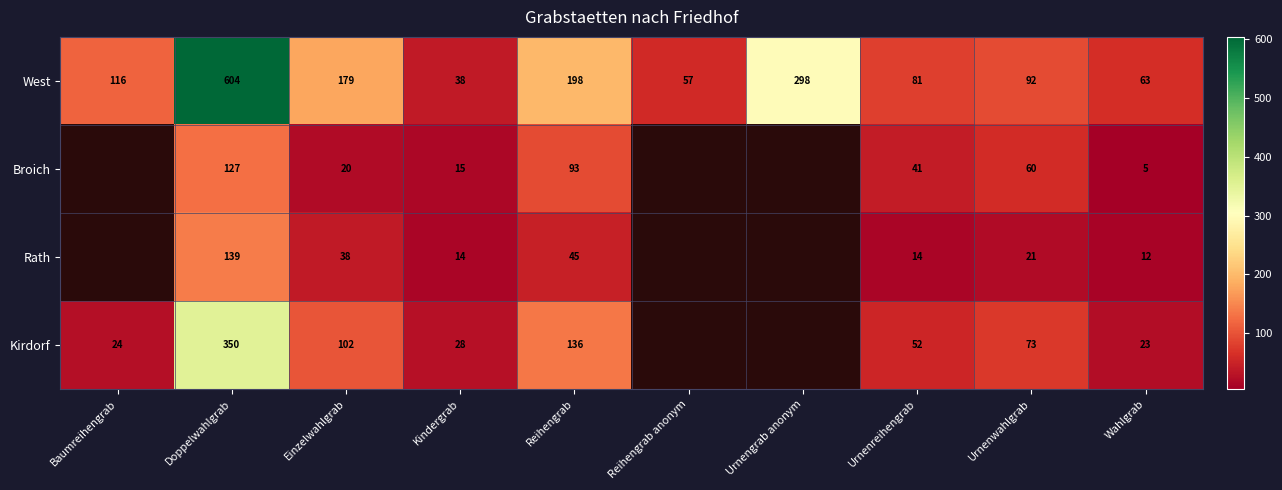

How many values in the West series are below 116?

5